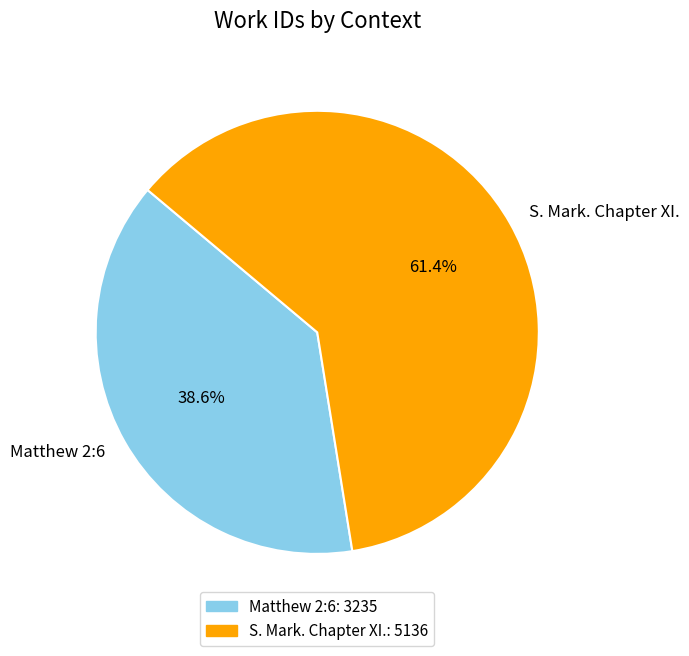

What percentage is the S. Mark. Chapter XI. slice, to the nearest percent?

61%